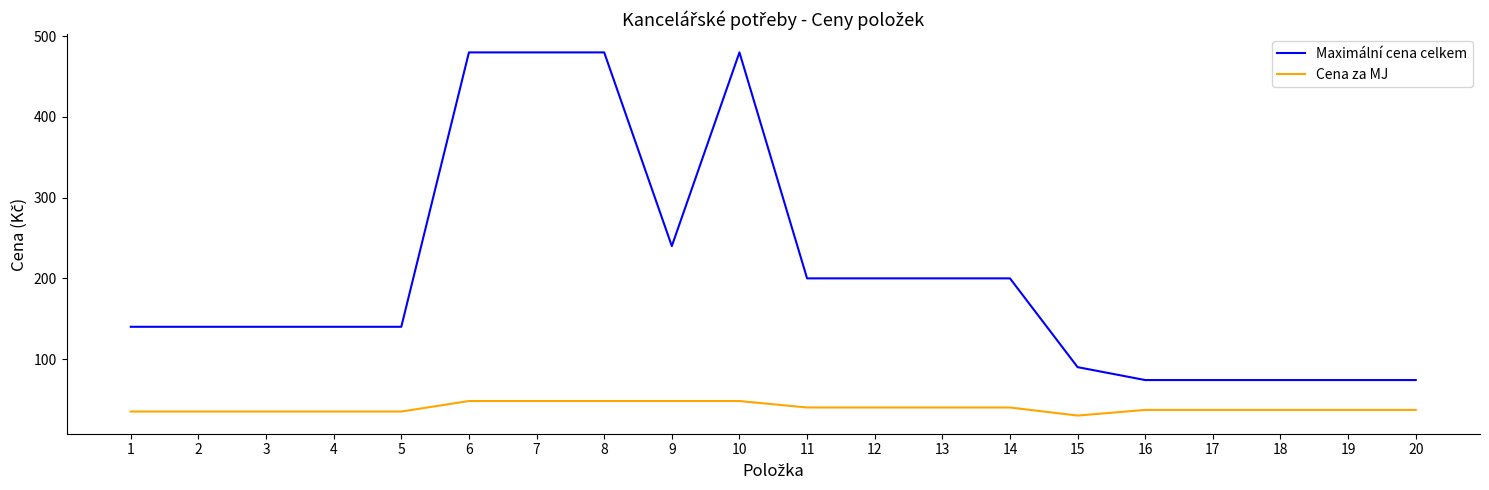

What is the lowest value of the Cena za MJ series?

30